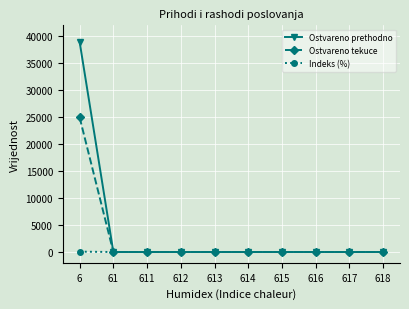

List the series in order of their overall mean, lowest first.

Indeks (%), Ostvareno tekuce, Ostvareno prethodno